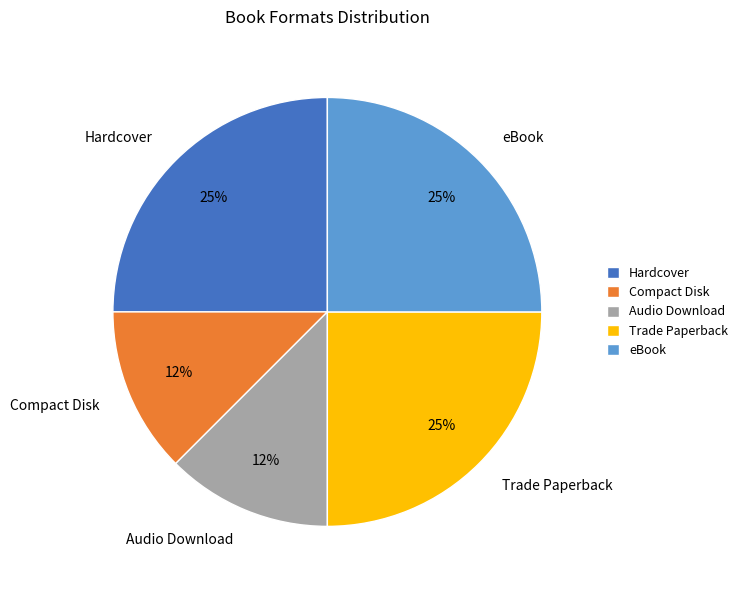

What percentage is the eBook slice, to the nearest percent?

25%